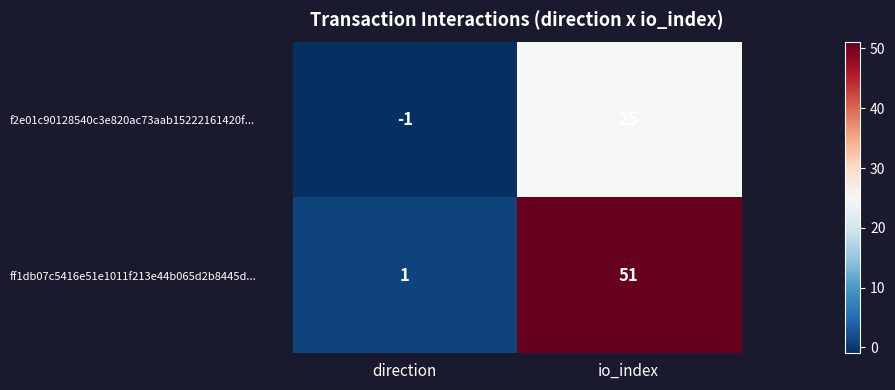

Where is f2e01c90128540c3e820ac73aab15222161420f... nearest to the value 12?

direction